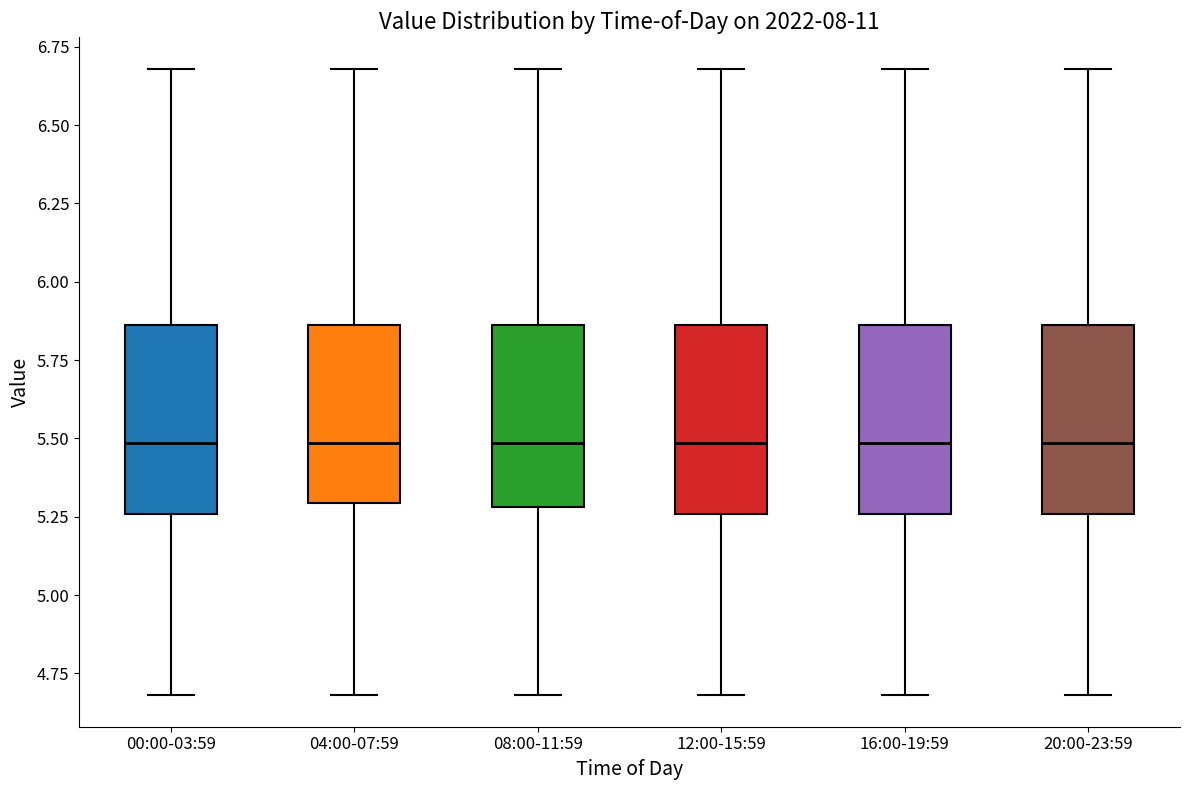

Where does the upper whisker of the box for 12:00-15:59 end on the y-axis? The values are not printed on the chart, so give them approximately, as read against the axis.

6.70